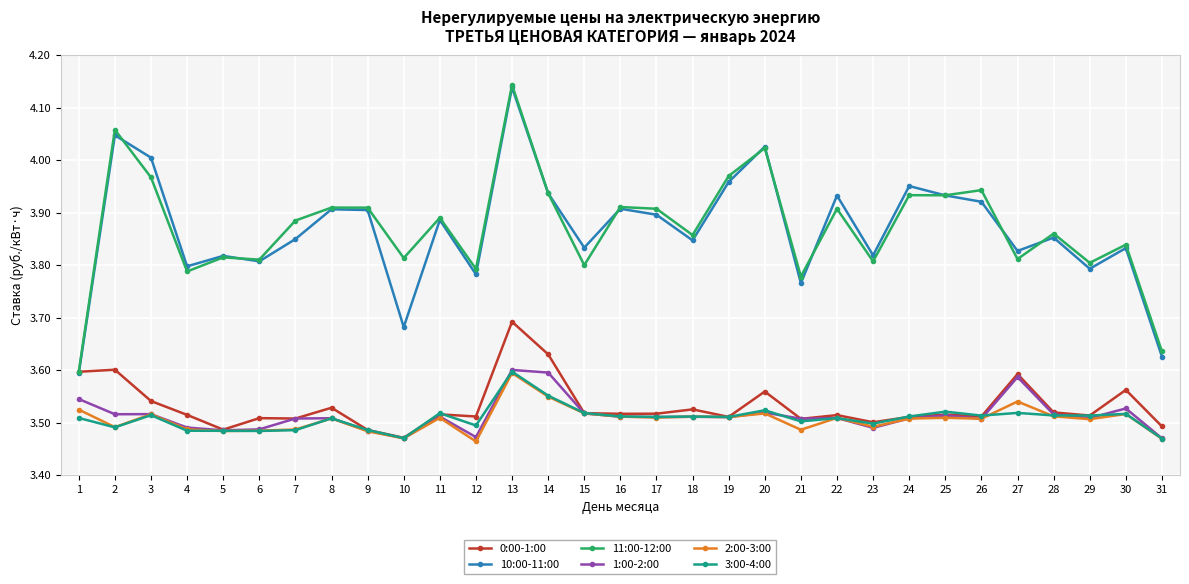

True or false: 11:00-12:00 and 3:00-4:00 cross at least once.

False